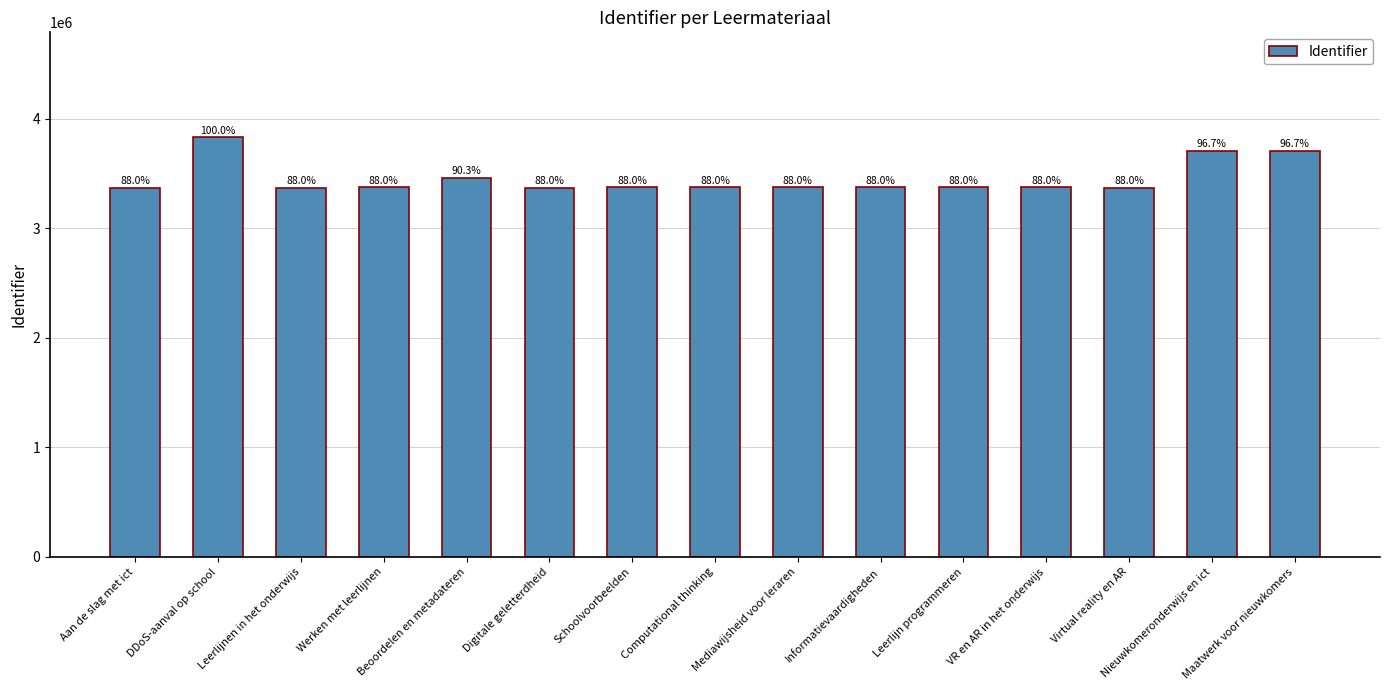

Reading left to right, extract all data points from this chart.

3370418	3829508	3370421	3371457	3457994	3370746	3371432	3371435	3371436	3371437	3371455	3371463	3370814	3703881	3703910